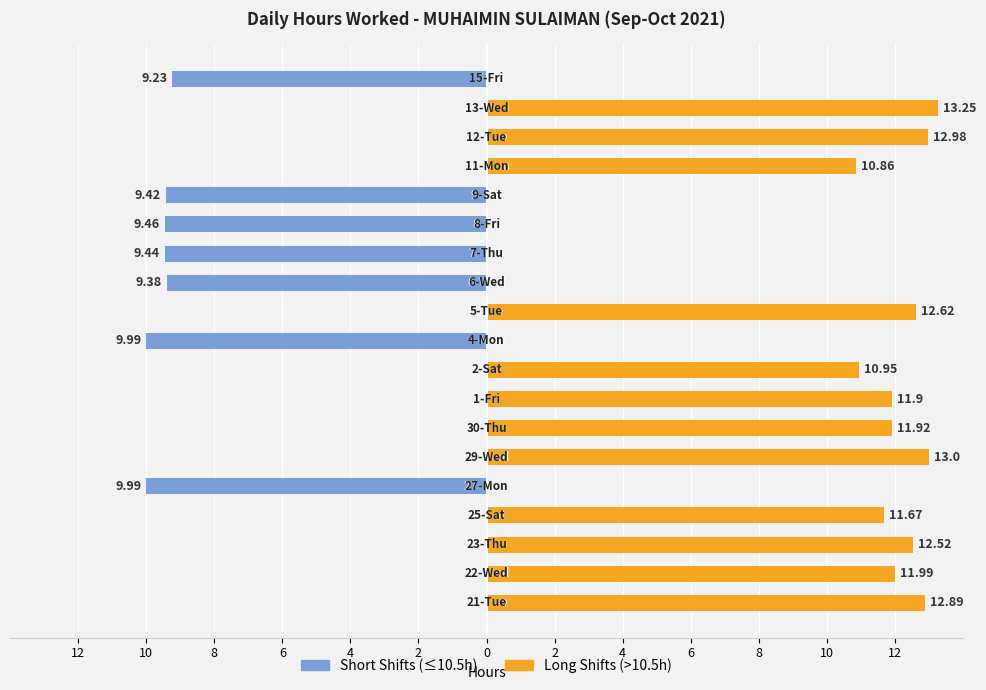

Is it true that Long Shifts (>10.5h) equals 17.8 at 2?

False